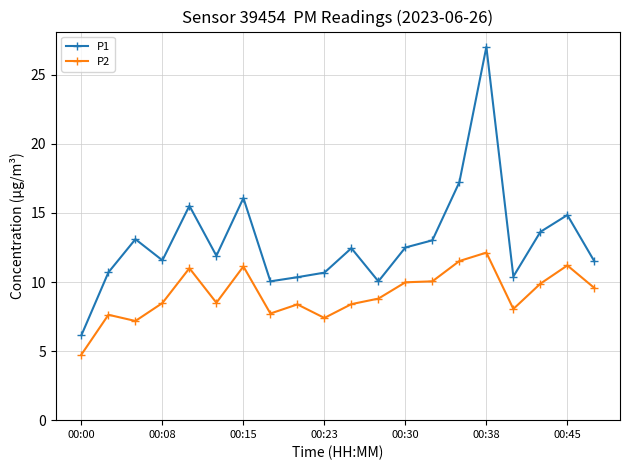

Does the chart have visible grid lines?

Yes